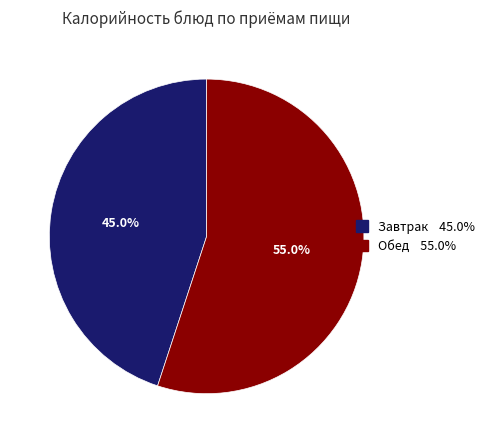

How many segments does this pie chart have?

2